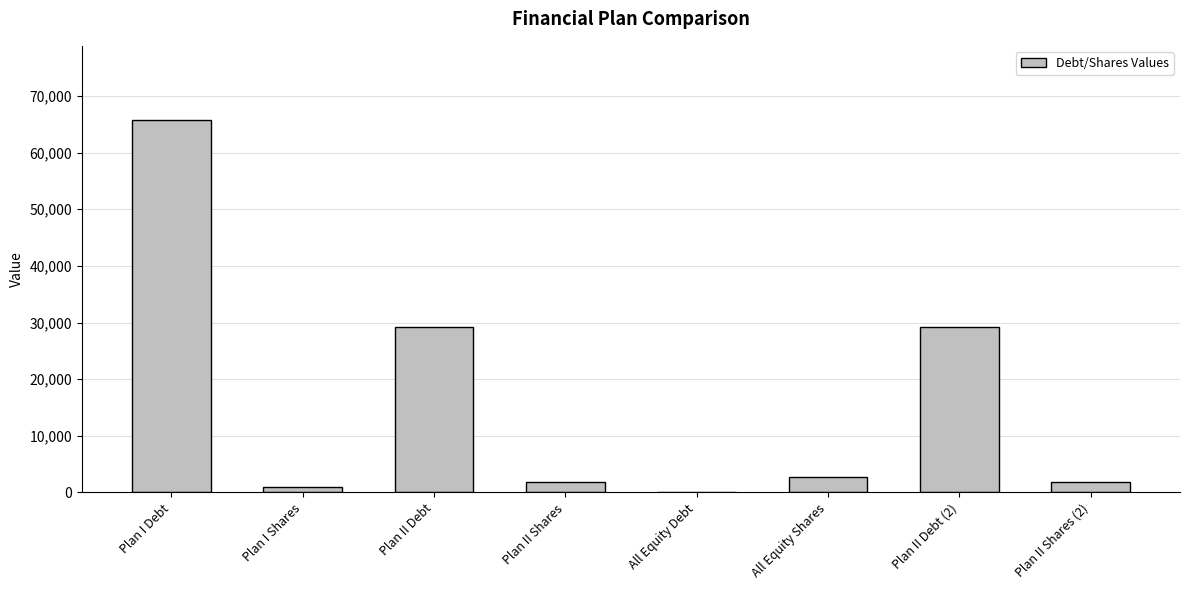

What is the change in value from All Equity Debt to Plan II Debt (2)?

+29200